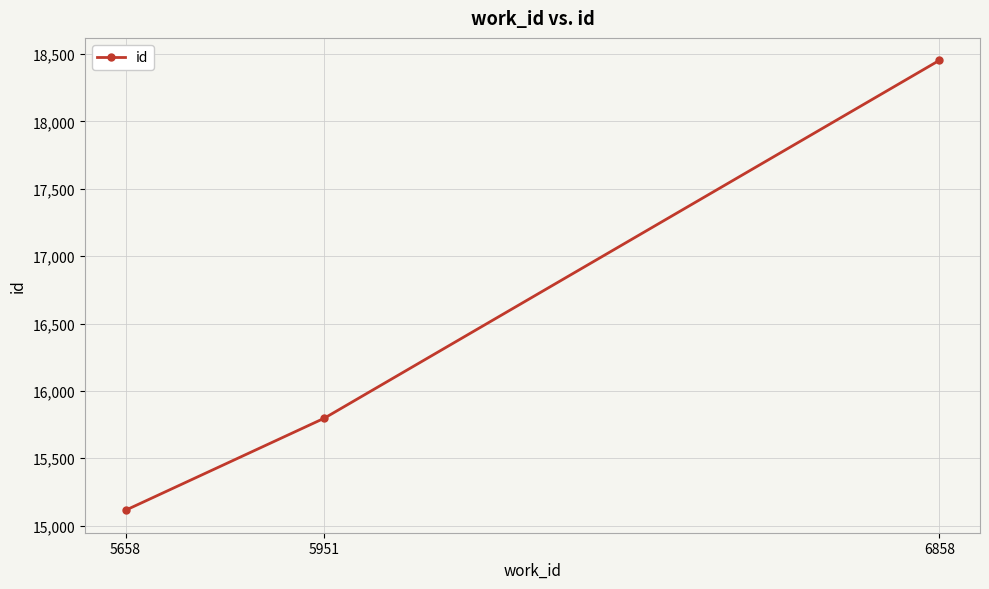

What is the minimum value shown in the chart?

15114